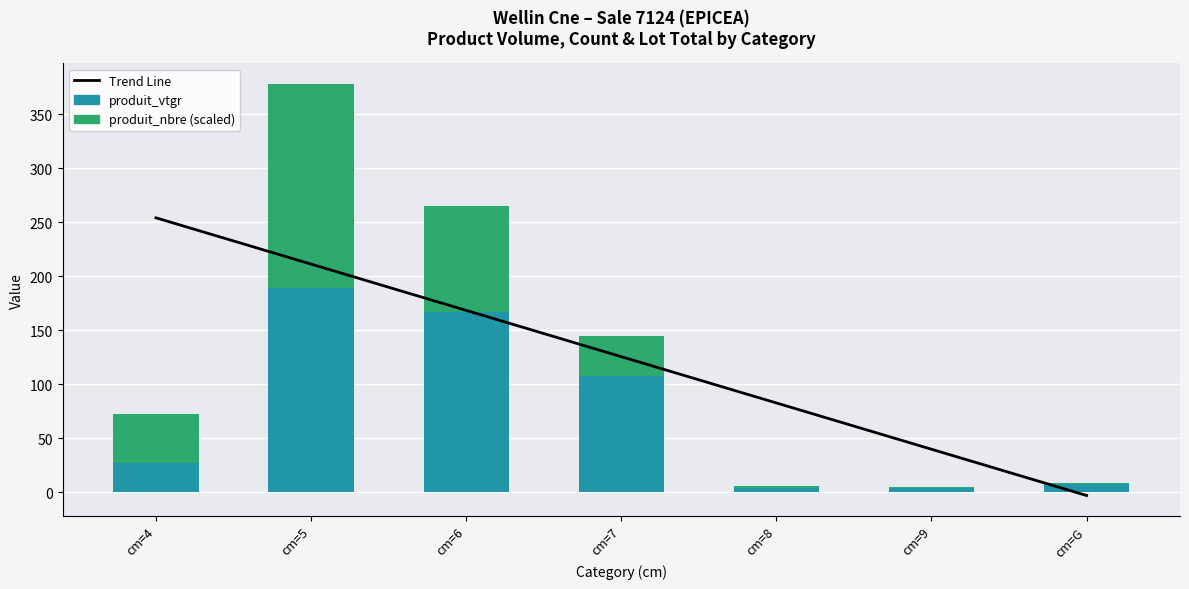

Count the number of categories in the chart.

7